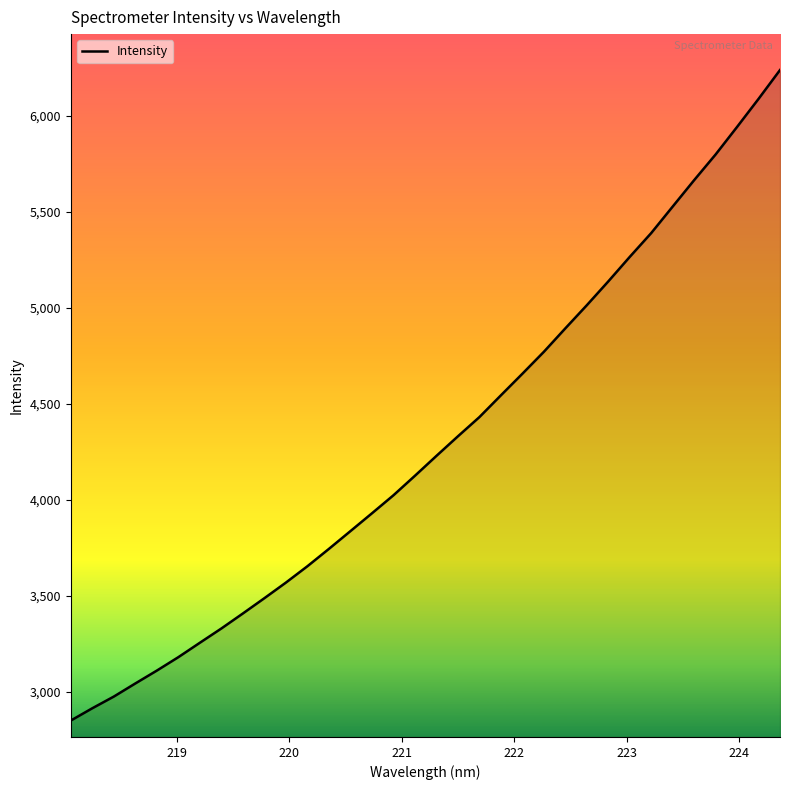

What is the maximum value shown in the chart?

6238.2